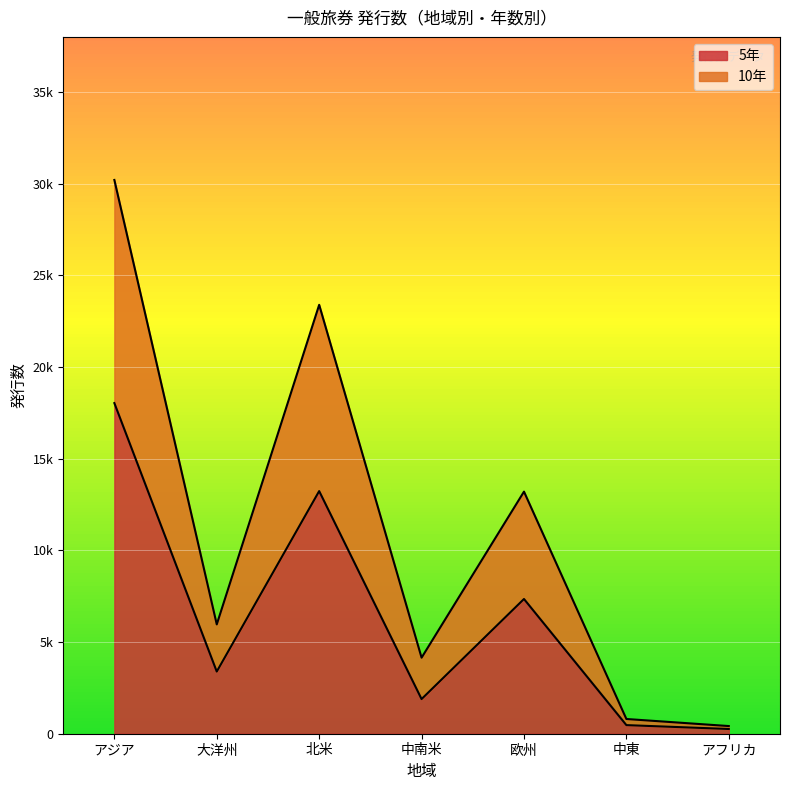

What is the label of the 4th point from the left?

中南米